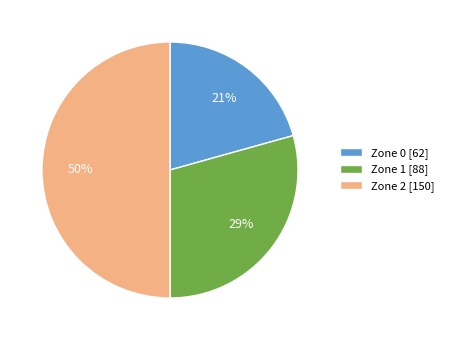

Approximately how many times larger is the value at Zone 0 compared to Zone 1?

0.7